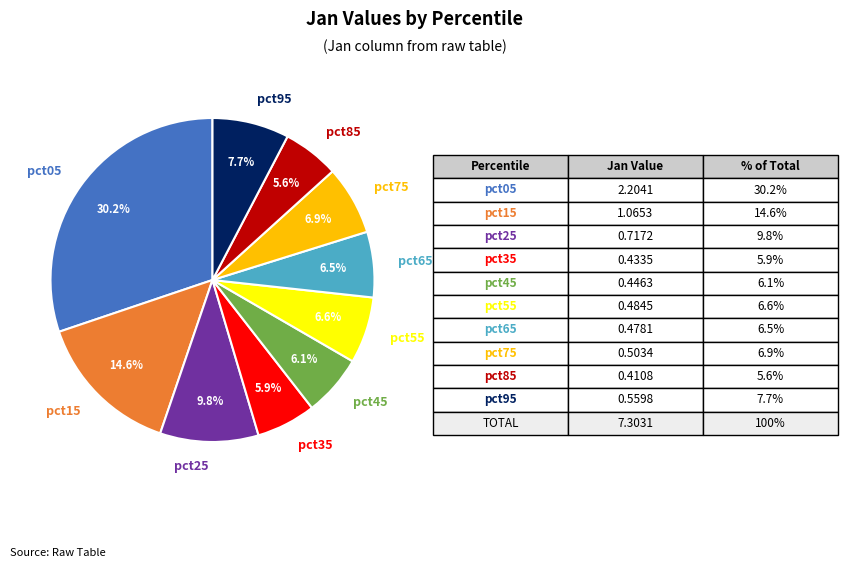

Does any single category account for the majority?

No